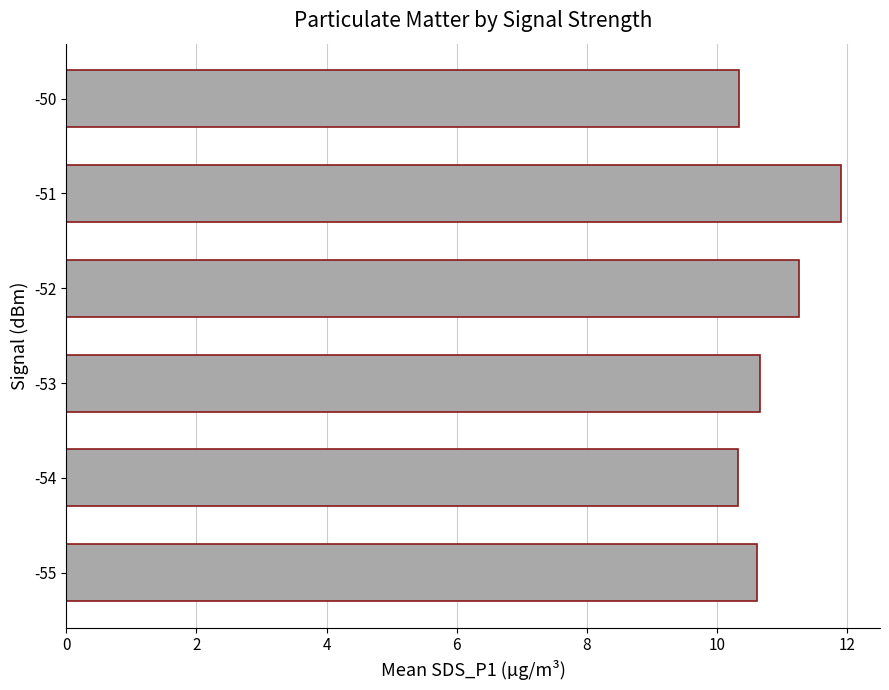

What is the change in value from -53 to -50?

-0.3